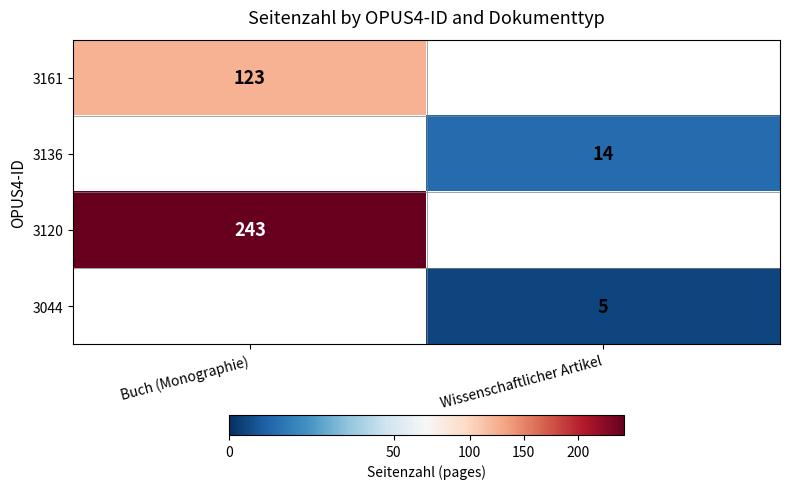

At how many categories does at least one series exceed 234?

1